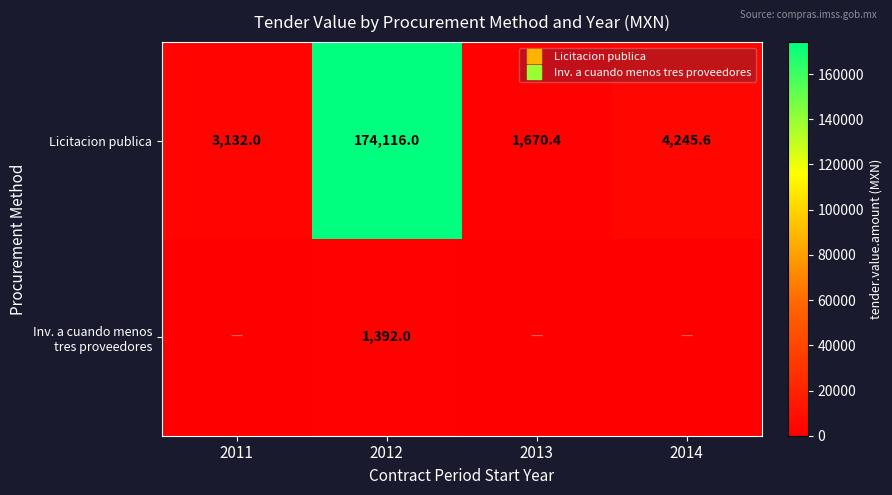

What is the total value across all series at 2013?

1670.4